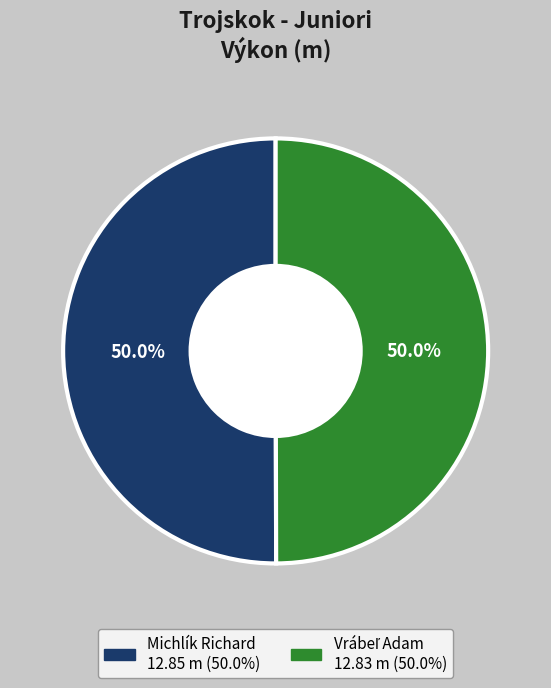

What portion of the pie excludes Michlík Richard?

50.0%